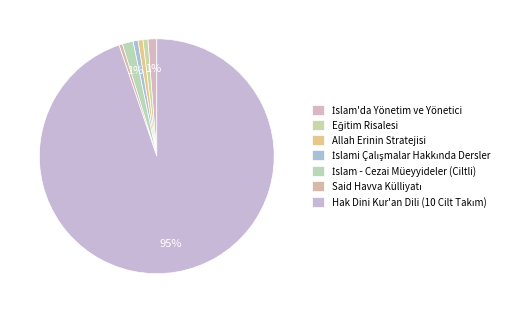

Is the sum of İslam - Cezai Müeyyideler (Ciltli) and İslam'da Yönetim ve Yönetici greater than half?

No